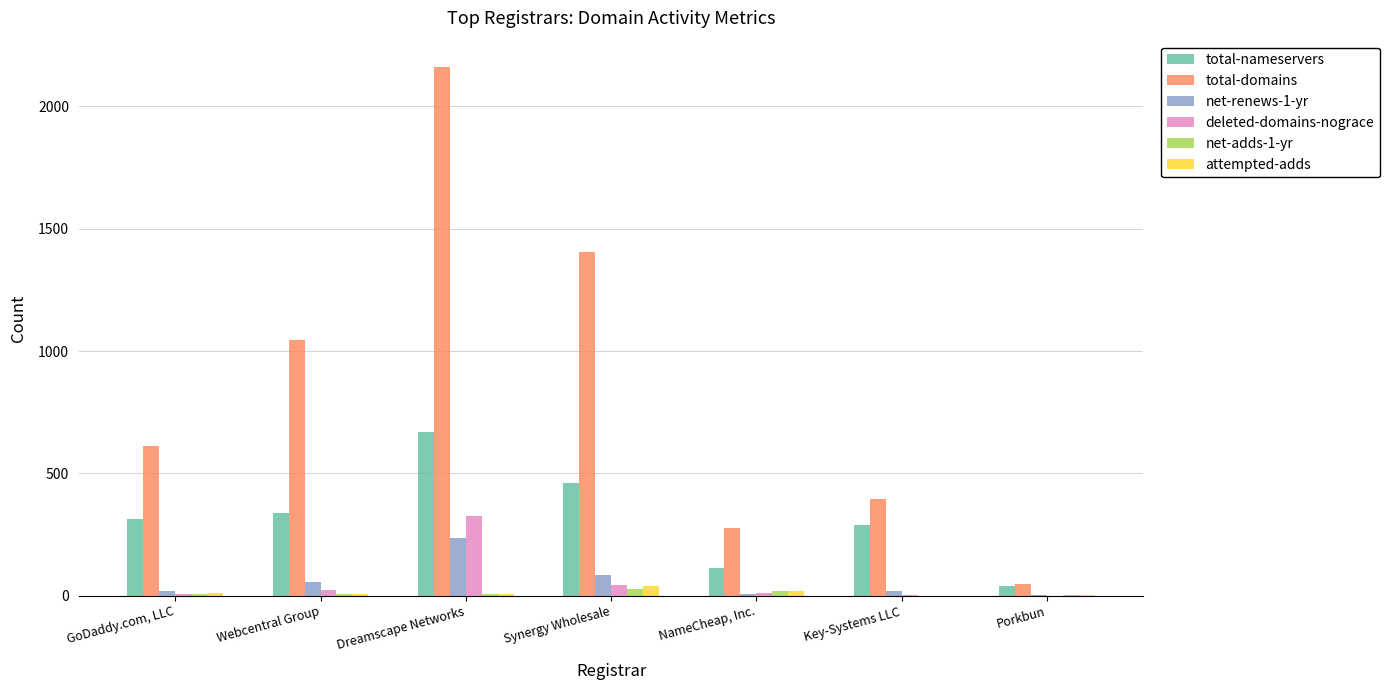

Which series has the largest total across all categories?

total-domains